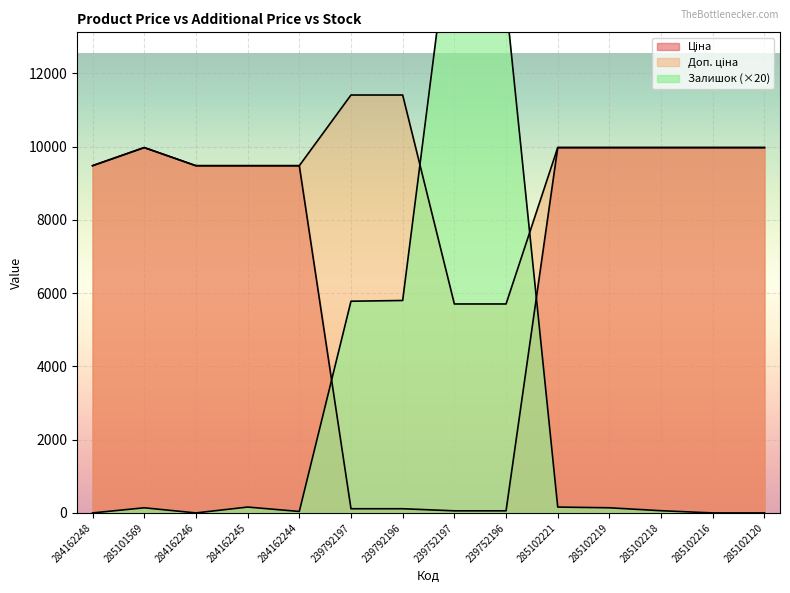

Rank the series by their maximum value, from highest to lowest.

Залишок, Доп. ціна, Ціна